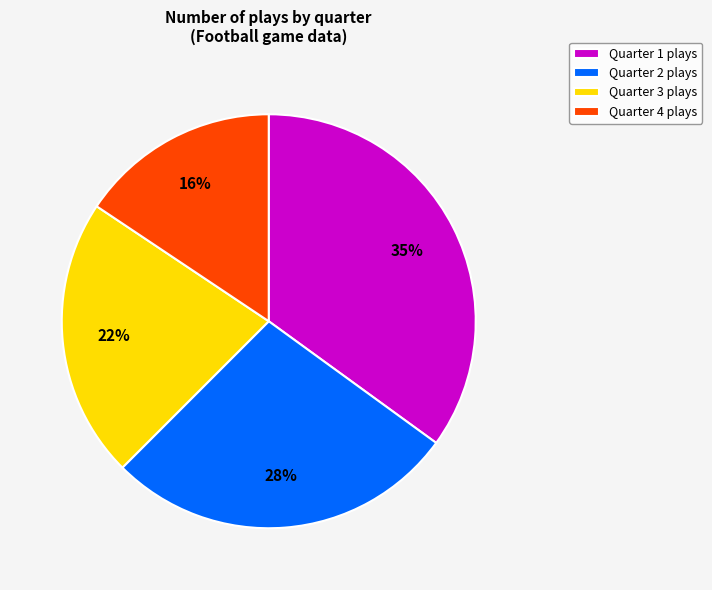

How many segments does this pie chart have?

4